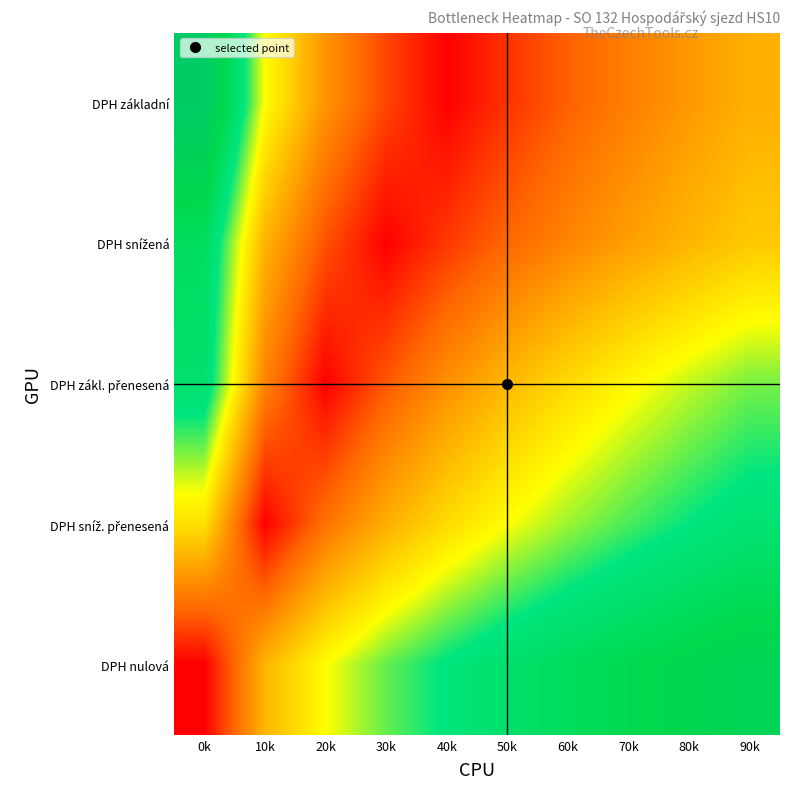

What is the spread (max minus min) of values at 80k?

1.8